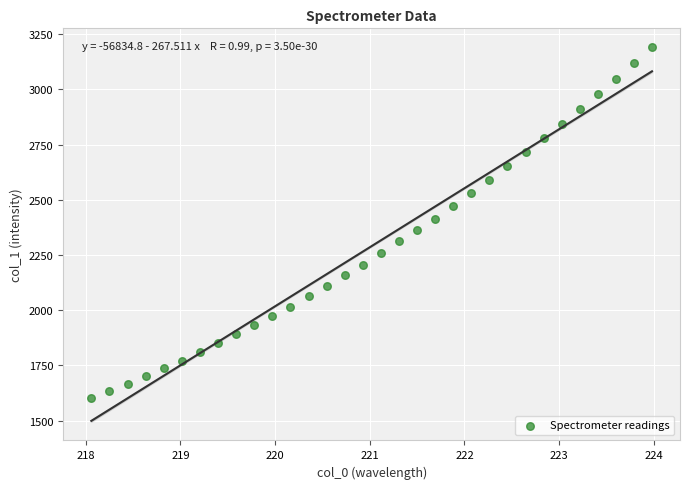

What is the range of Y values (max minus min)?

1589.9